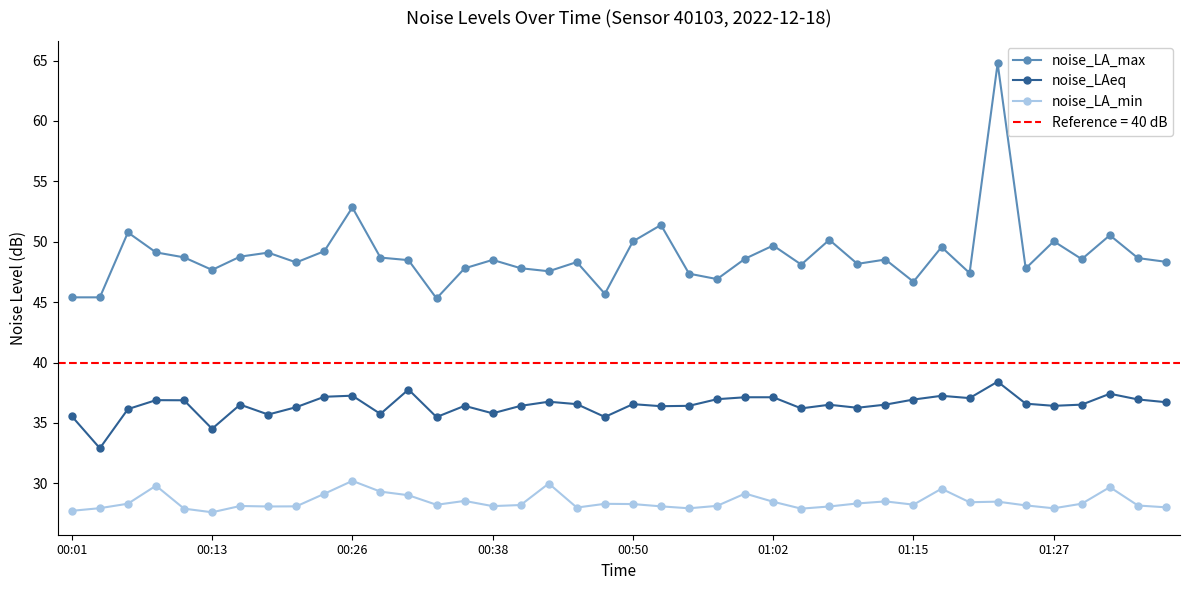

What is the difference between the noise_LA_min values at 9 and 8?

1.0